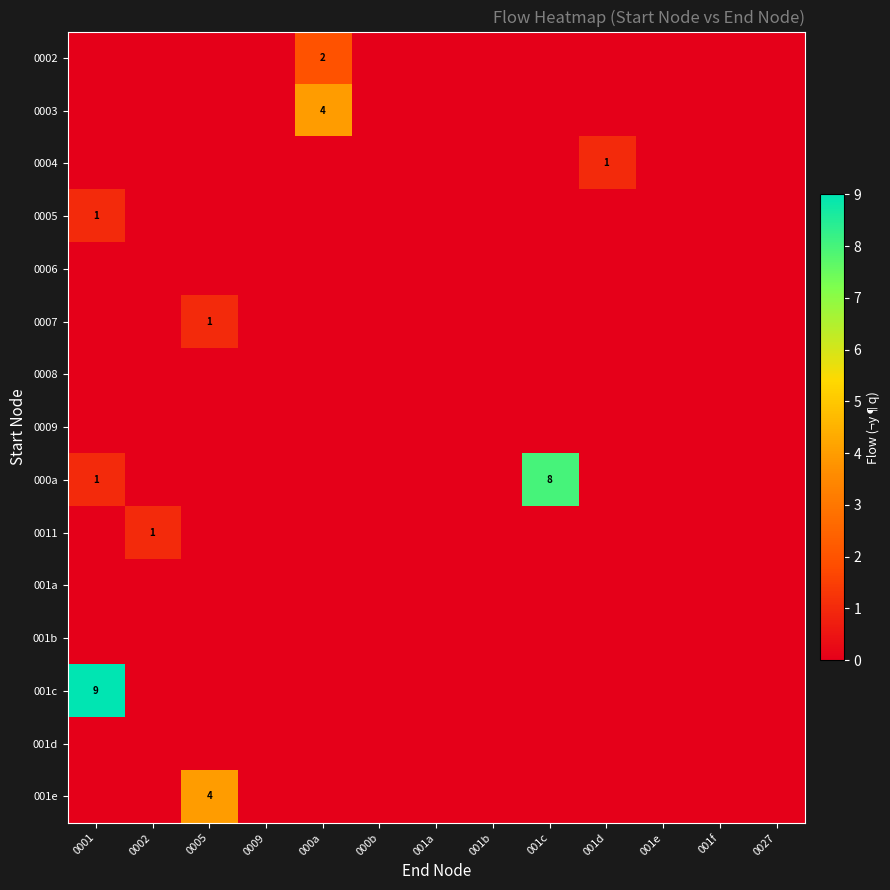

Rank the series at 000b from lowest to highest value.

0002, 0003, 0004, 0005, 0006, 0007, 0008, 0009, 000a, 0011, 001a, 001b, 001c, 001d, 001e